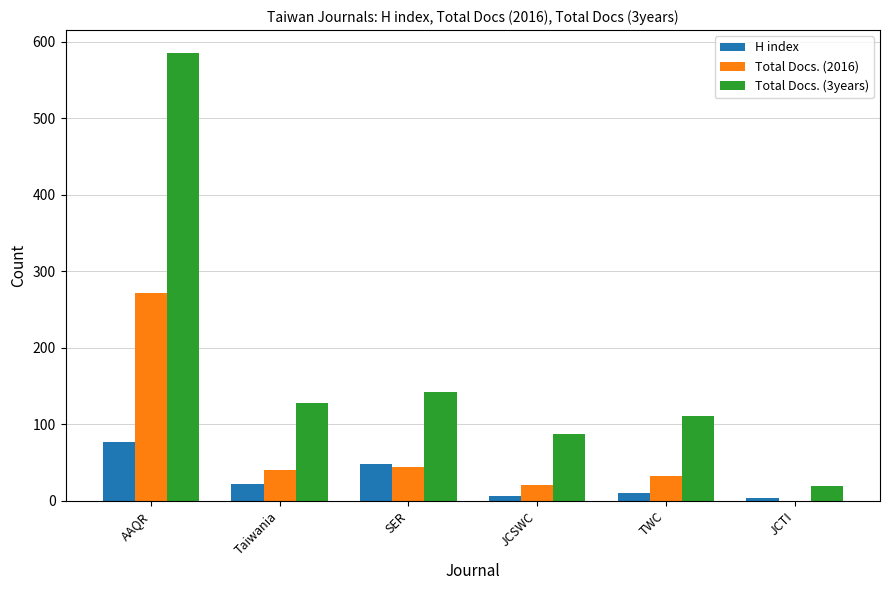

Count the number of categories in the chart.

6